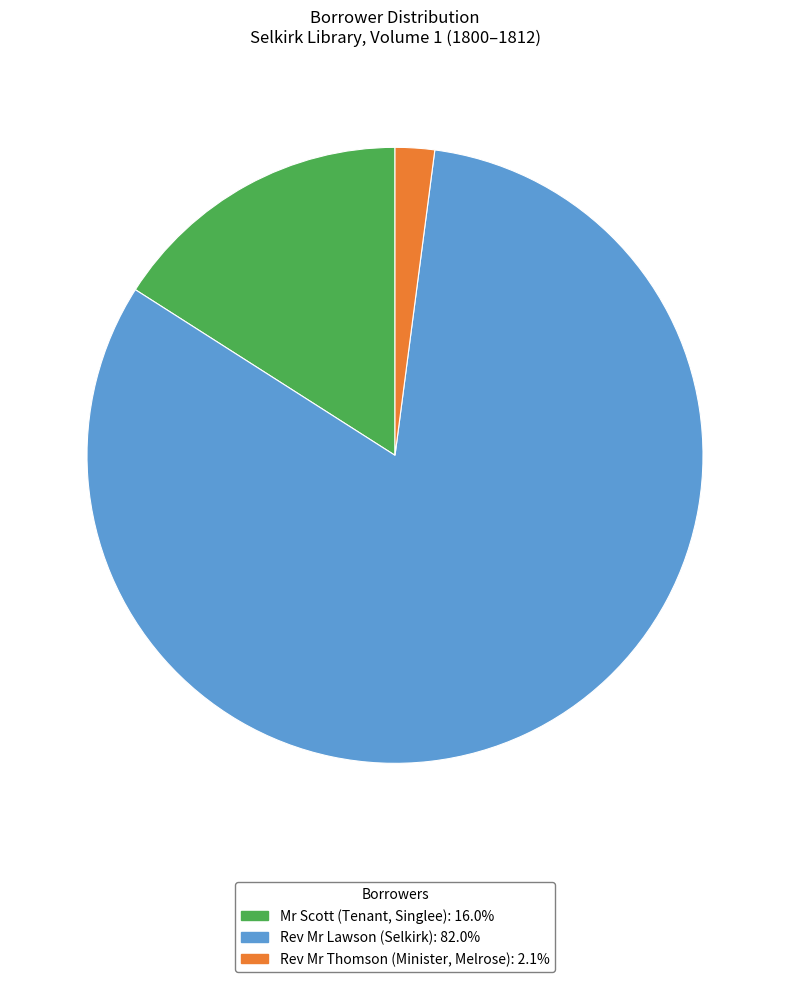

Is there a majority slice in this chart?

Yes